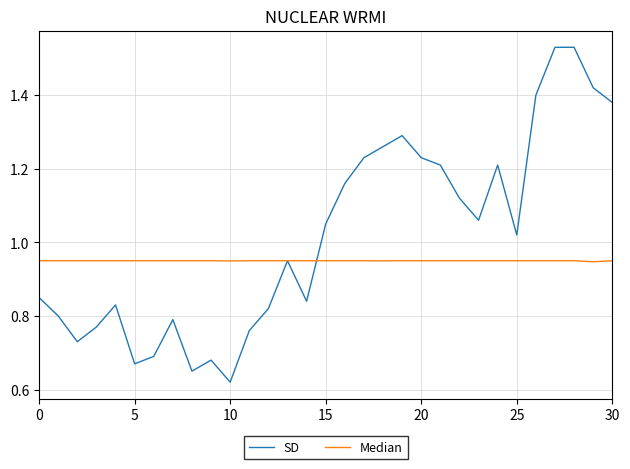

How many categories are shown in the chart?

31